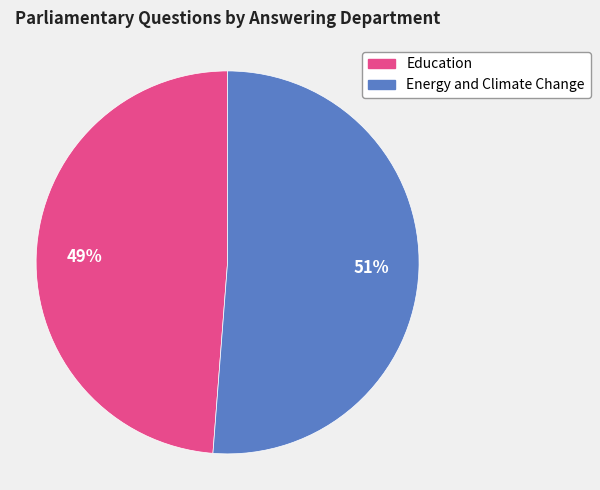

Count the number of slices in the pie.

2